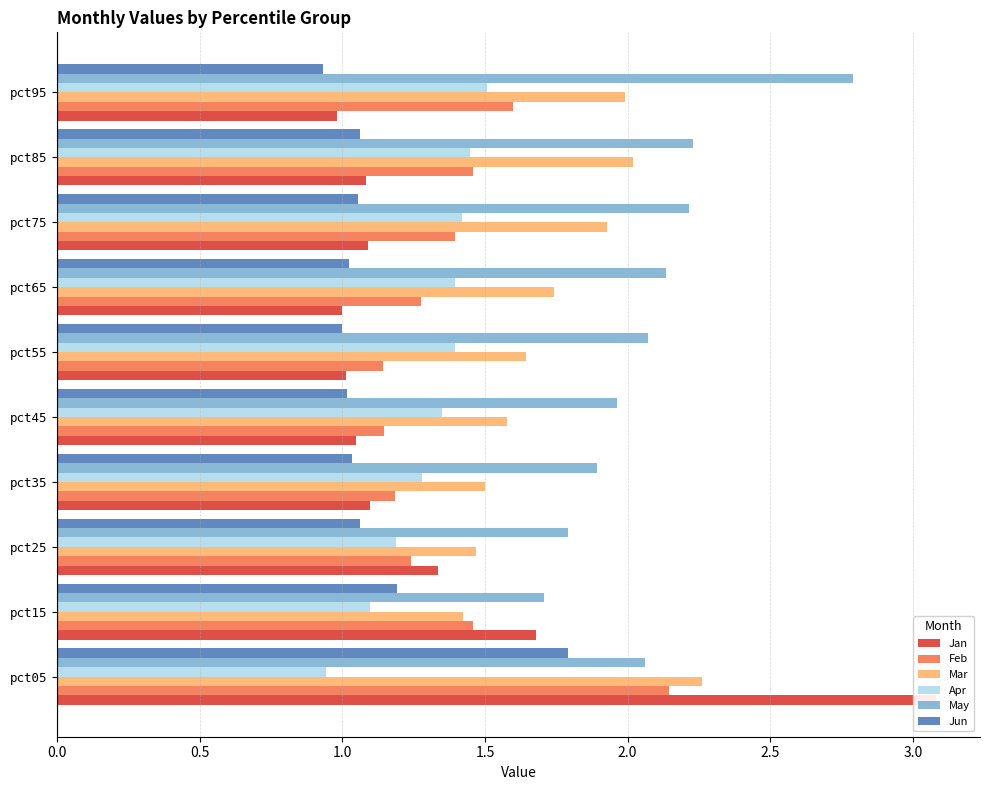

True or false: Feb has a value of 1.6 at pct95.

True